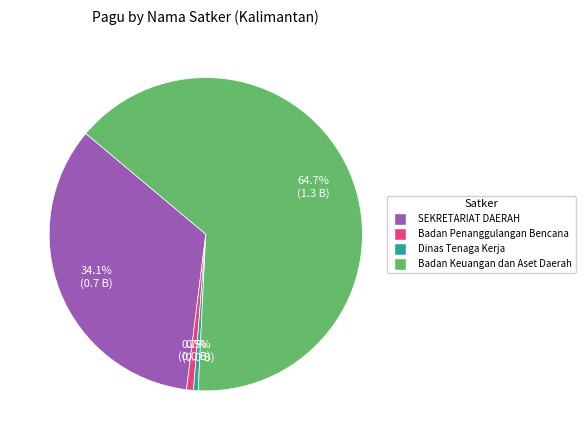

Combined, what portion of the pie is Dinas Tenaga Kerja and SEKRETARIAT DAERAH?

34.6%